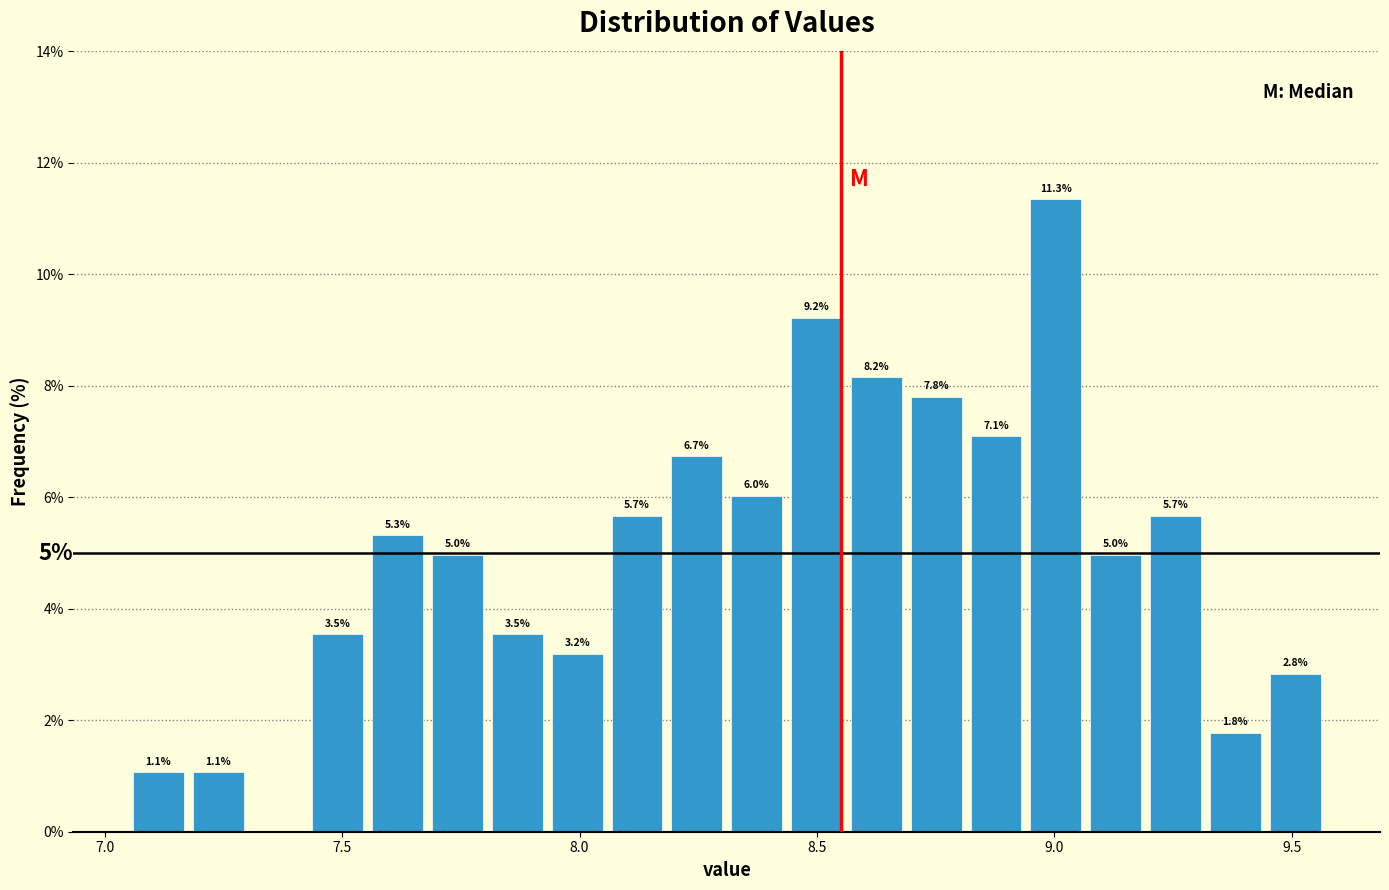

Read against the x-axis, roughly where is the centre of the tallest bar?

9.00